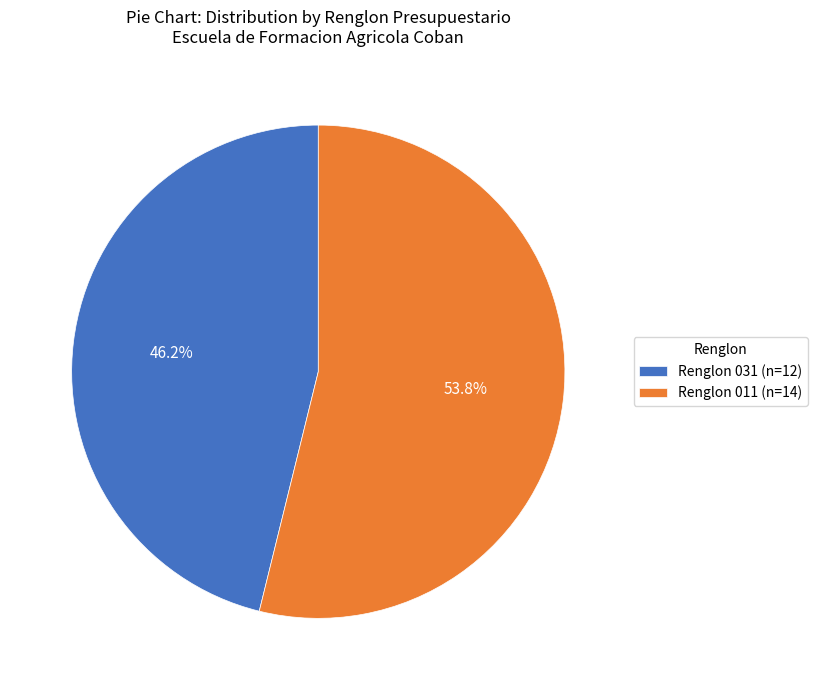

Which has a higher value, Renglon 031 or Renglon 011?

Renglon 011